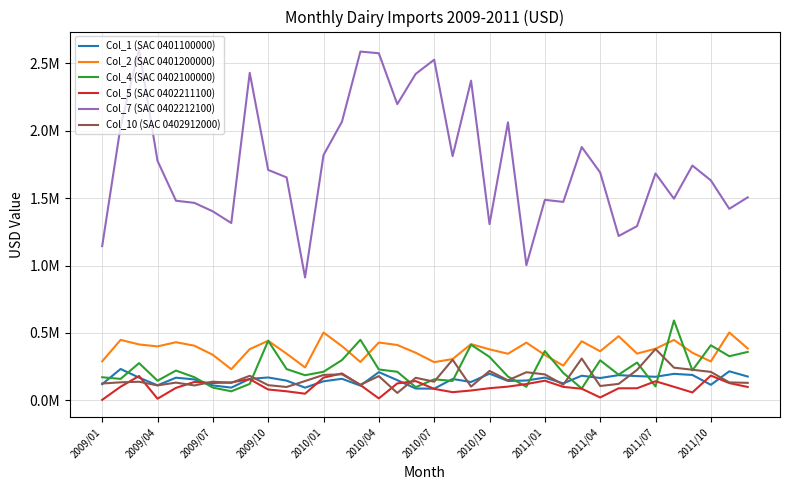

What are all the series names shown in the legend?

Col_1 (SAC 0401100000), Col_2 (SAC 0401200000), Col_4 (SAC 0402100000), Col_5 (SAC 0402211100), Col_7 (SAC 0402212100), Col_10 (SAC 0402912000)